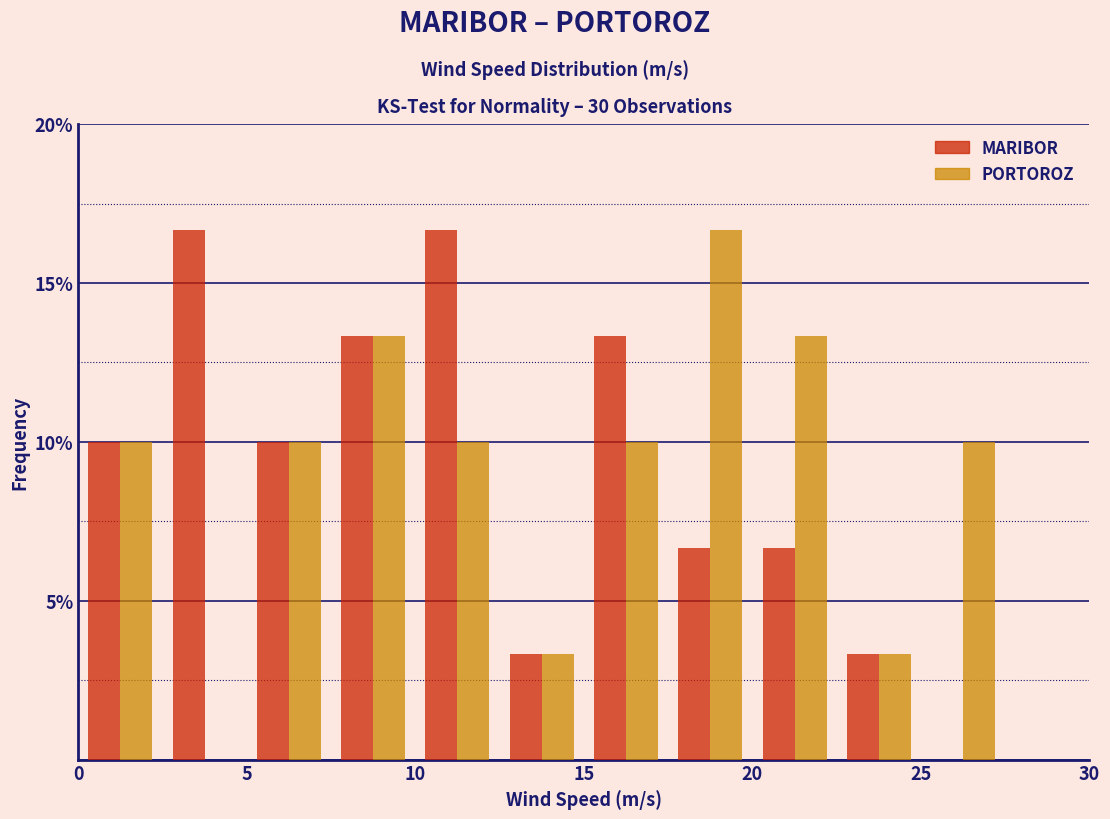

Reading left to right, list every range on the x-axis with the height of the bar of each series over it. The values are not printed on the chart, so give them approximately, as read against the axis.

0.0 to 2.5: MARIBOR=10.0	PORTOROZ=10.0
2.5 to 5.0: MARIBOR=16.5	PORTOROZ=0
5.0 to 7.5: MARIBOR=10.0	PORTOROZ=10.0
7.5 to 10.0: MARIBOR=13.5	PORTOROZ=13.5
10.0 to 12.5: MARIBOR=16.5	PORTOROZ=10.0
12.5 to 15.0: MARIBOR=3.5	PORTOROZ=3.5
15.0 to 17.5: MARIBOR=13.5	PORTOROZ=10.0
17.5 to 20.0: MARIBOR=6.5	PORTOROZ=16.5
20.0 to 22.5: MARIBOR=6.5	PORTOROZ=13.5
22.5 to 25.0: MARIBOR=3.5	PORTOROZ=3.5
25.0 to 27.5: MARIBOR=0	PORTOROZ=10.0
27.5 to 30.0: MARIBOR=0	PORTOROZ=0